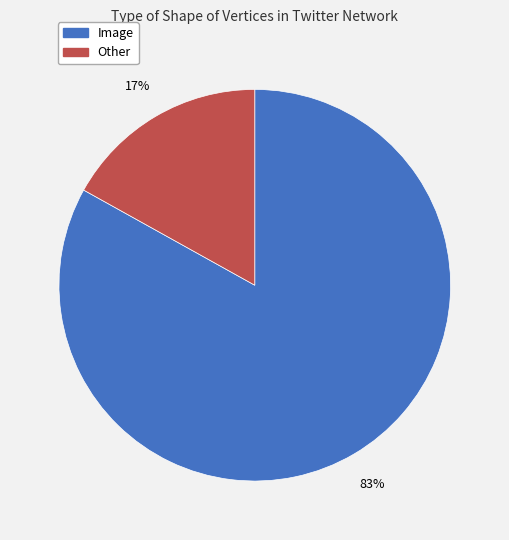

Which category has the smallest portion of the pie?

Other